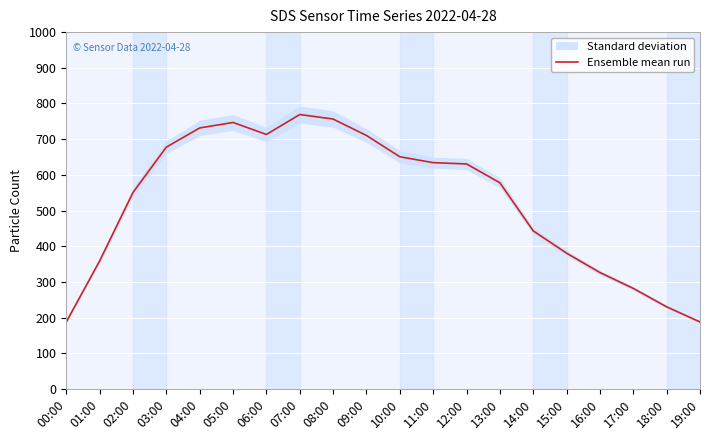

How many lines are shown in the chart?

1